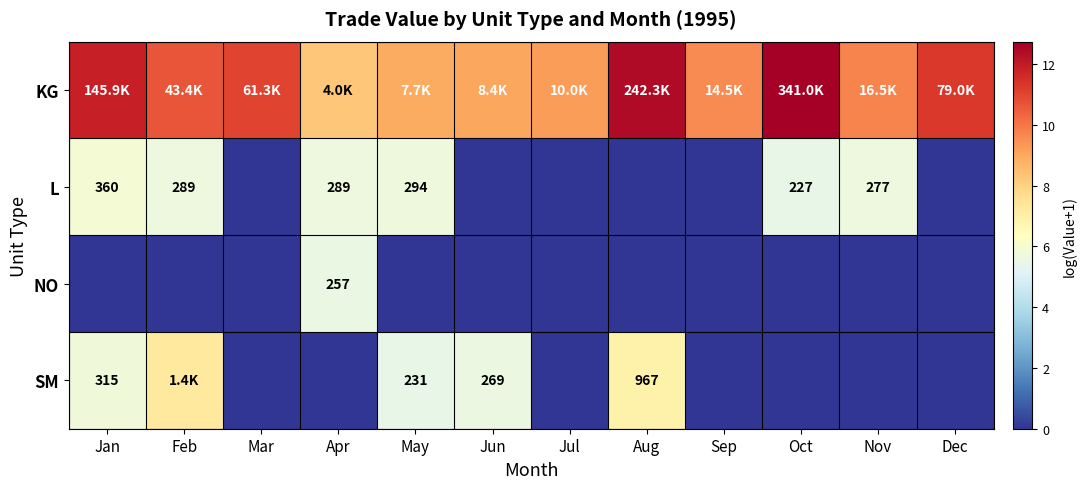

True or false: NO has a value of 0.0 at Nov.

True